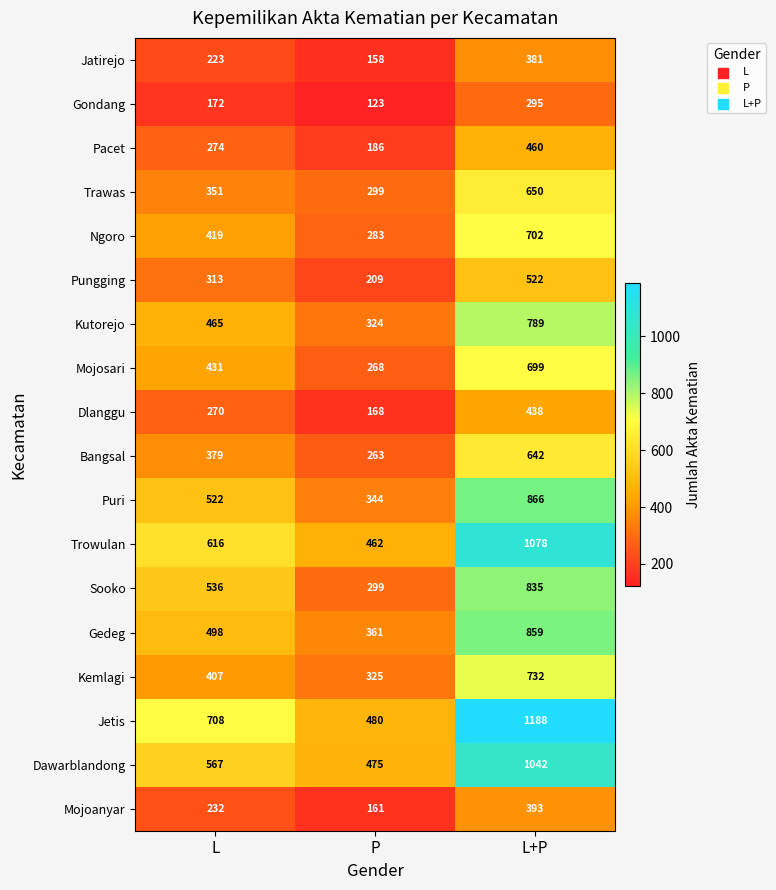

Which series has the largest total across all categories?

Jetis